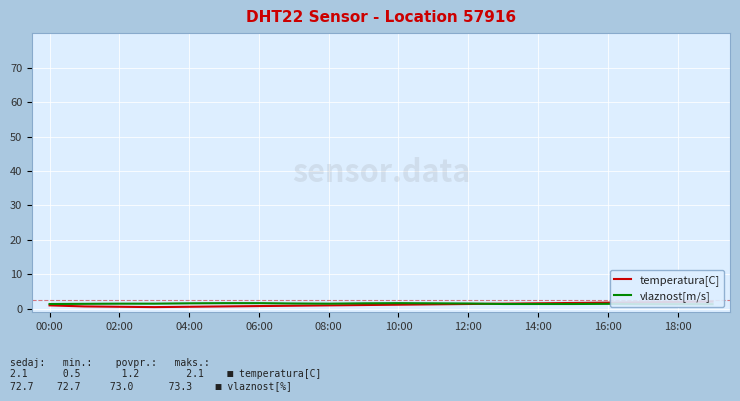

What is the value of the temperatura[C] point at the 7th from the left?

0.8